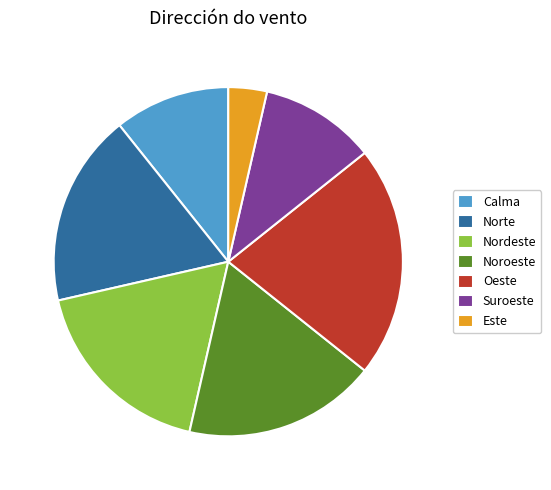

What is the ratio of the value at Suroeste to the value at Oeste?

0.5